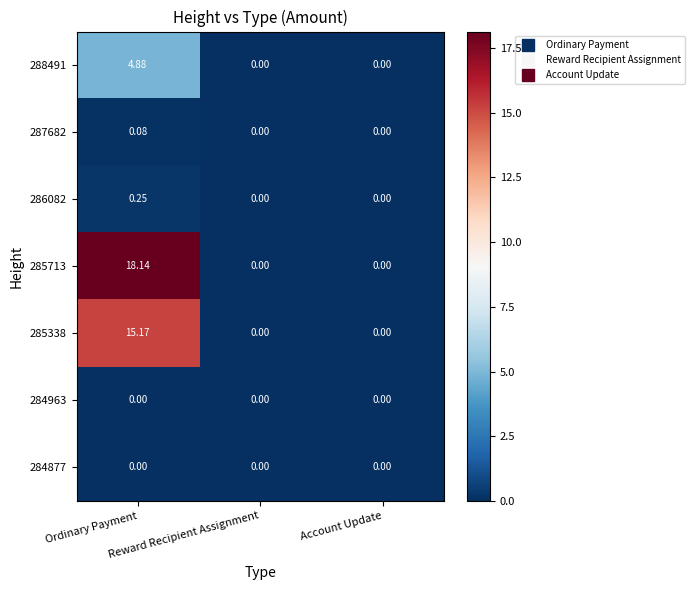

What is the maximum value shown in the chart?

18.1